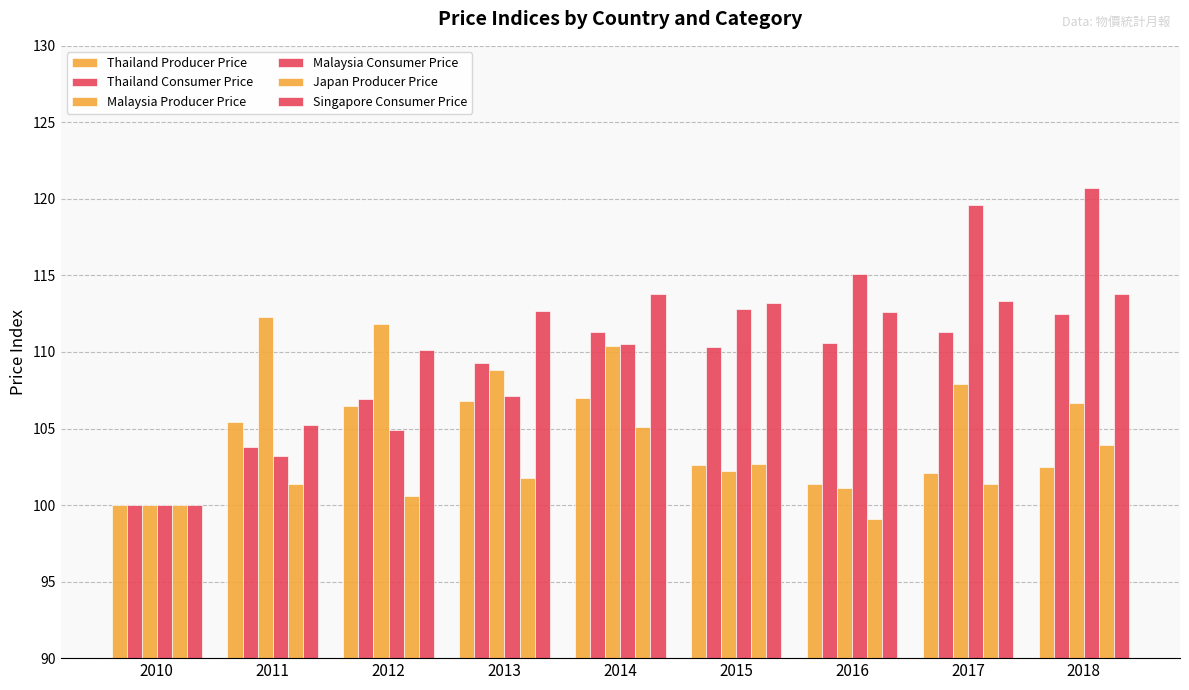

Does the chart contain any negative values?

No